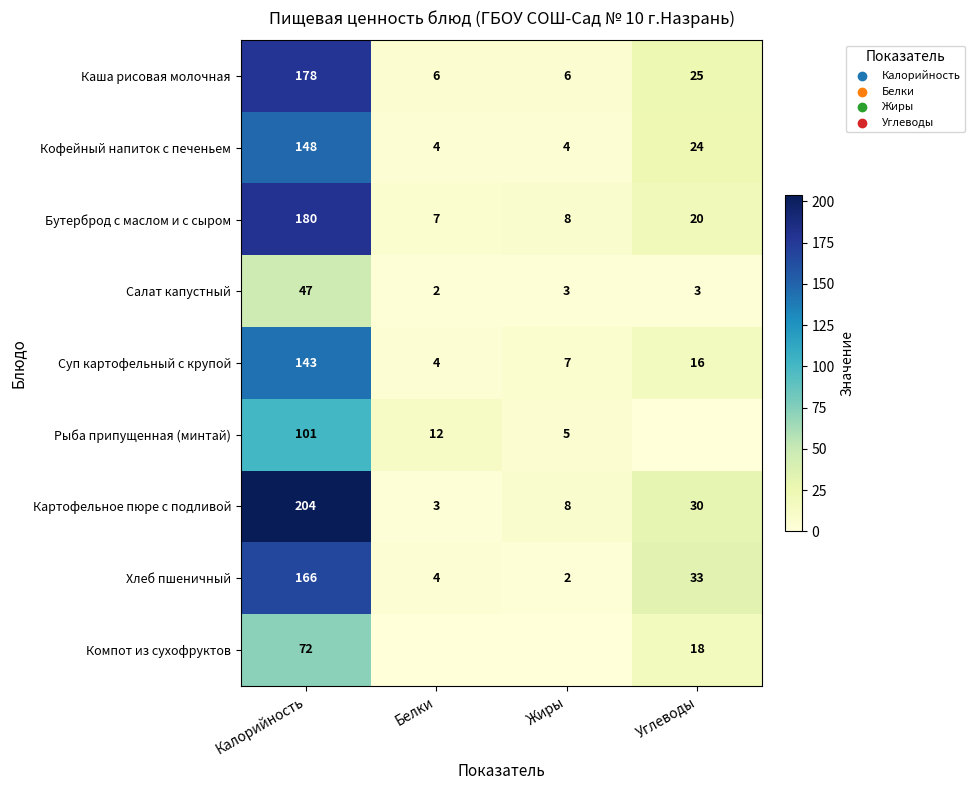

What is the difference between the maximum and minimum values in the Бутерброд с маслом и с сыром series?

173